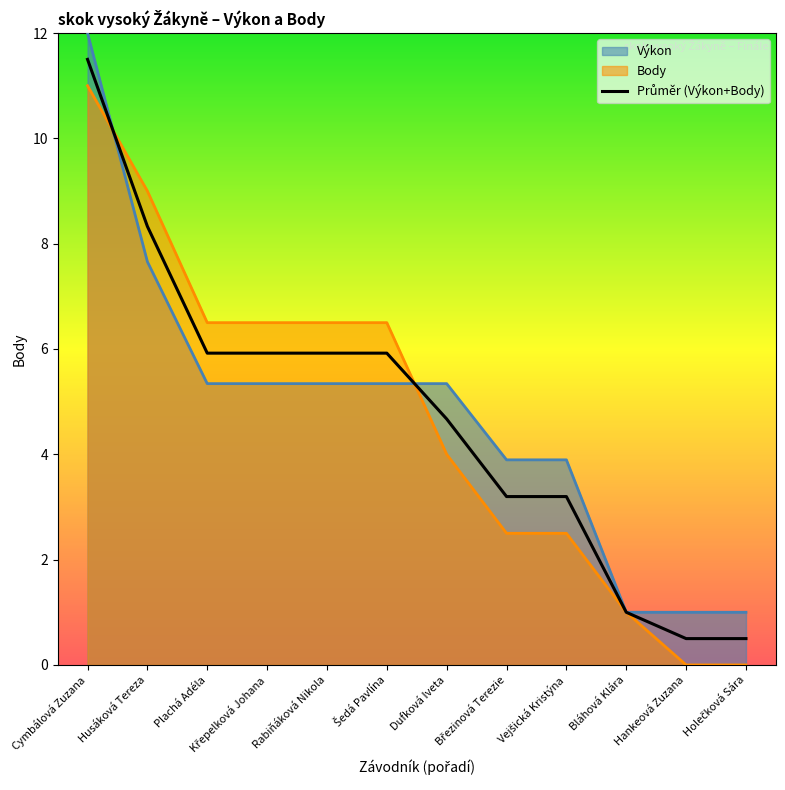

What is the label of the 7th point from the left?

Dufková Iveta